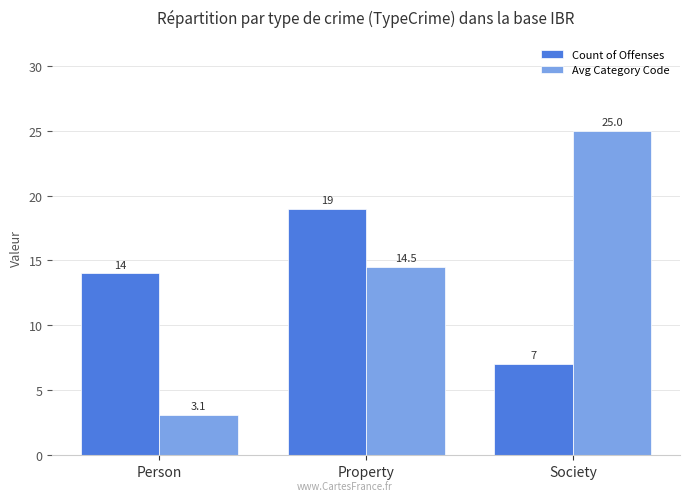

How many data points in Count of Offenses are less than 14?

1